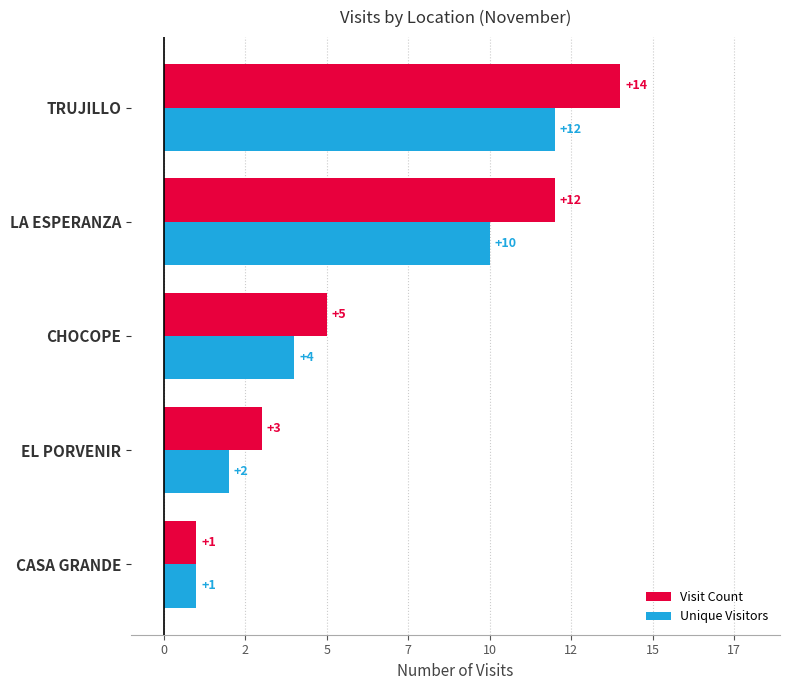

What is the maximum value shown in the chart?

14